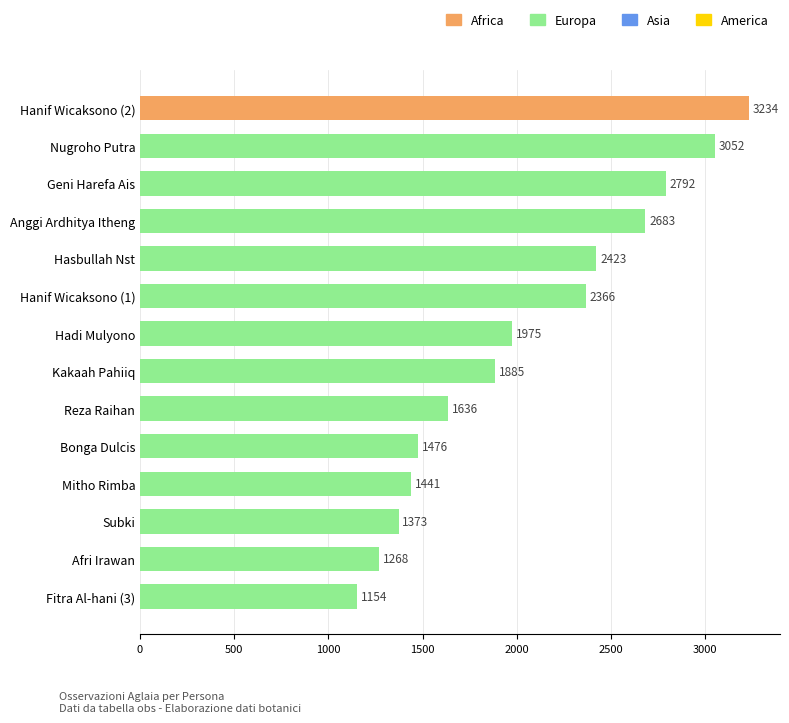

What is the difference between the second highest and second lowest values?

1784